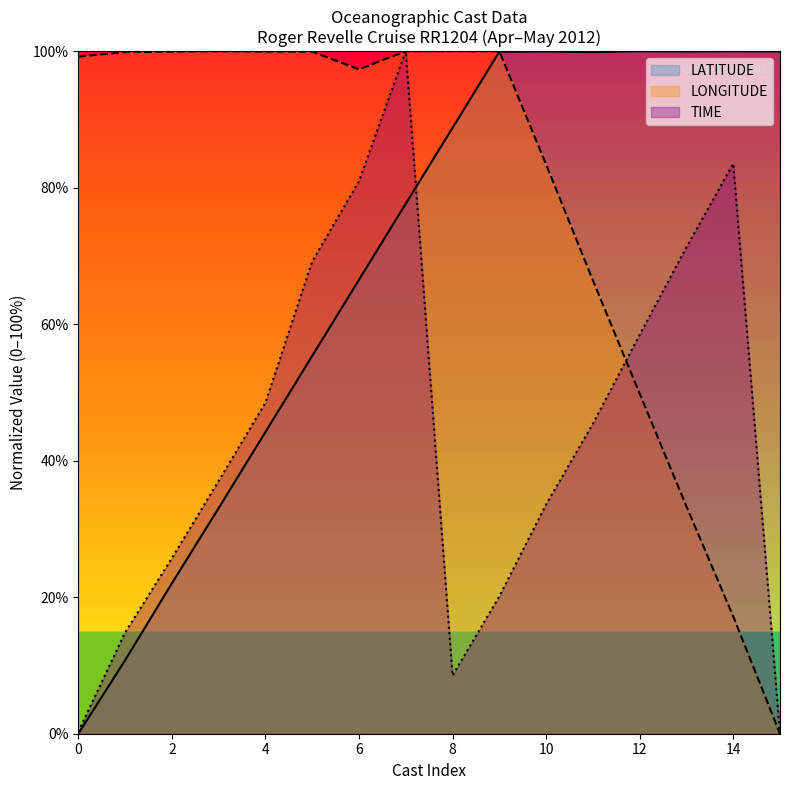

In LONGITUDE, how many points are lower than both neighbors (excluding endpoints)?

1